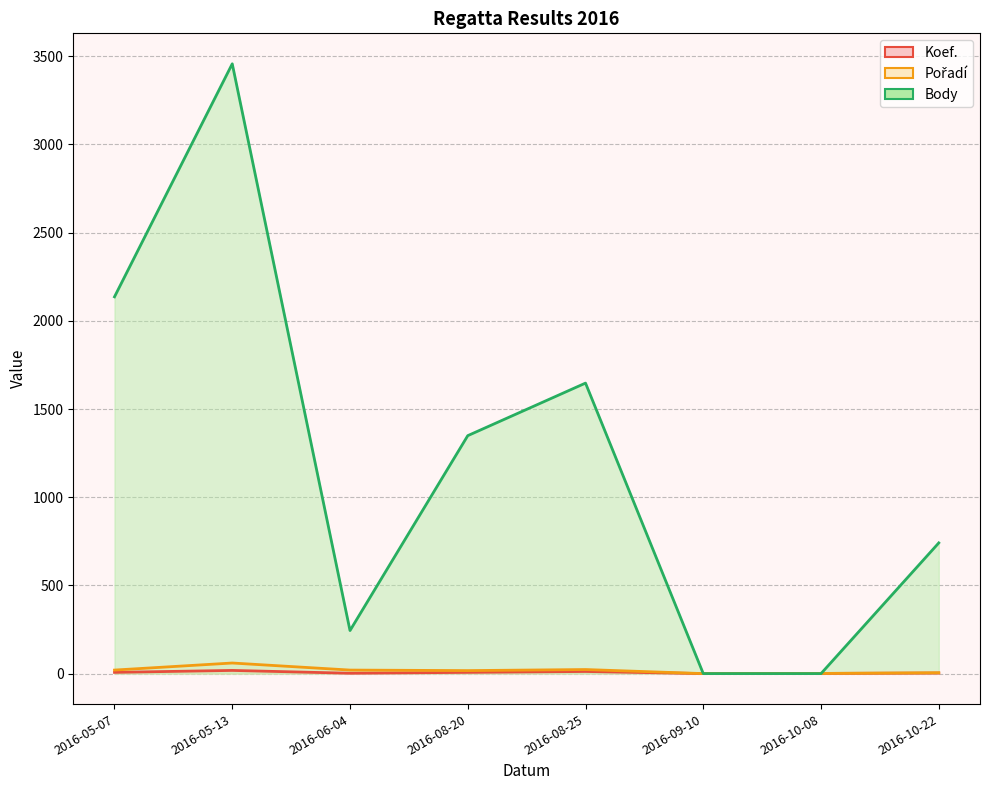

What is the sum of the Koef. (line) values at 2016-05-07 and 2016-06-04?

9